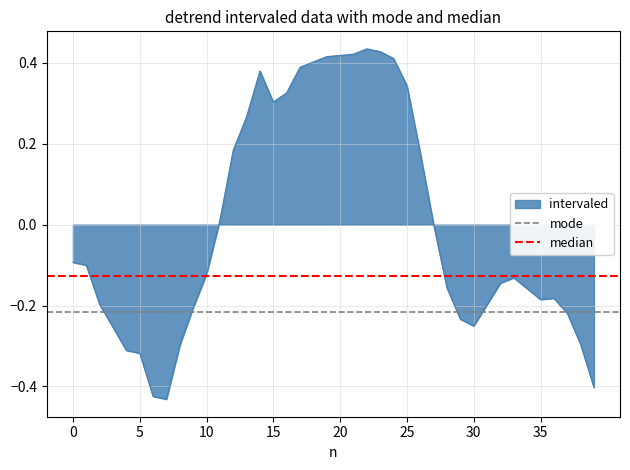

What is the value of the mode point at the 1st from the left?

-0.2